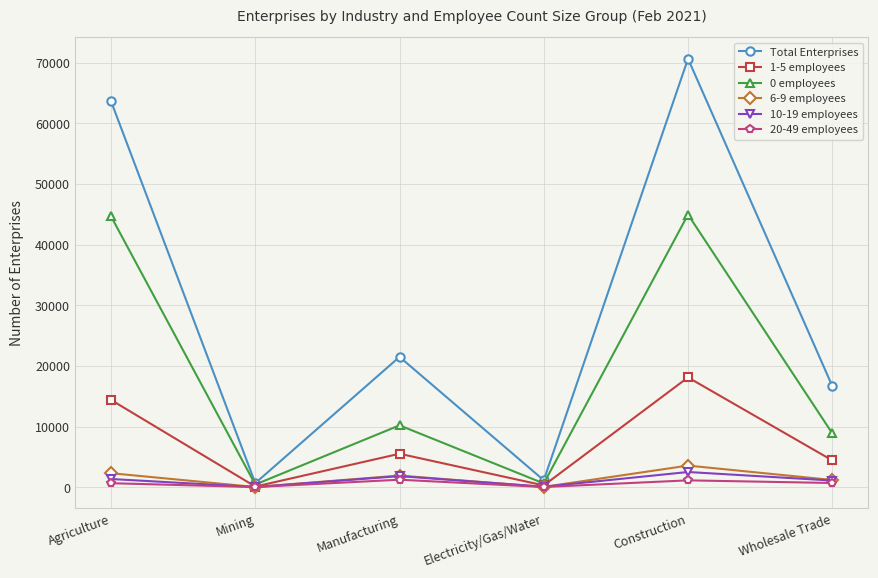

Does the chart have visible grid lines?

Yes